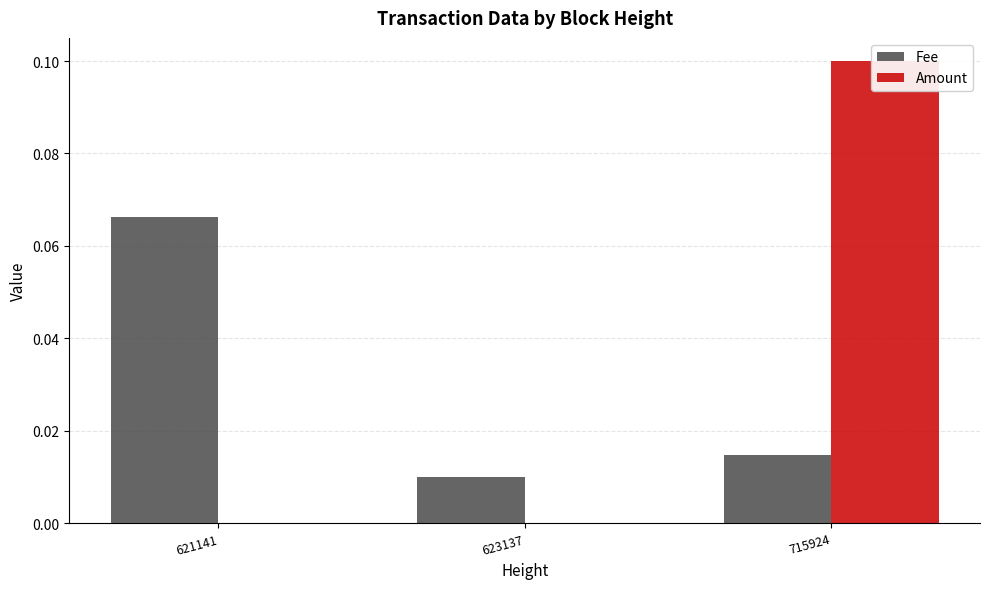

Count the Amount values in the range 0 to 1.

3